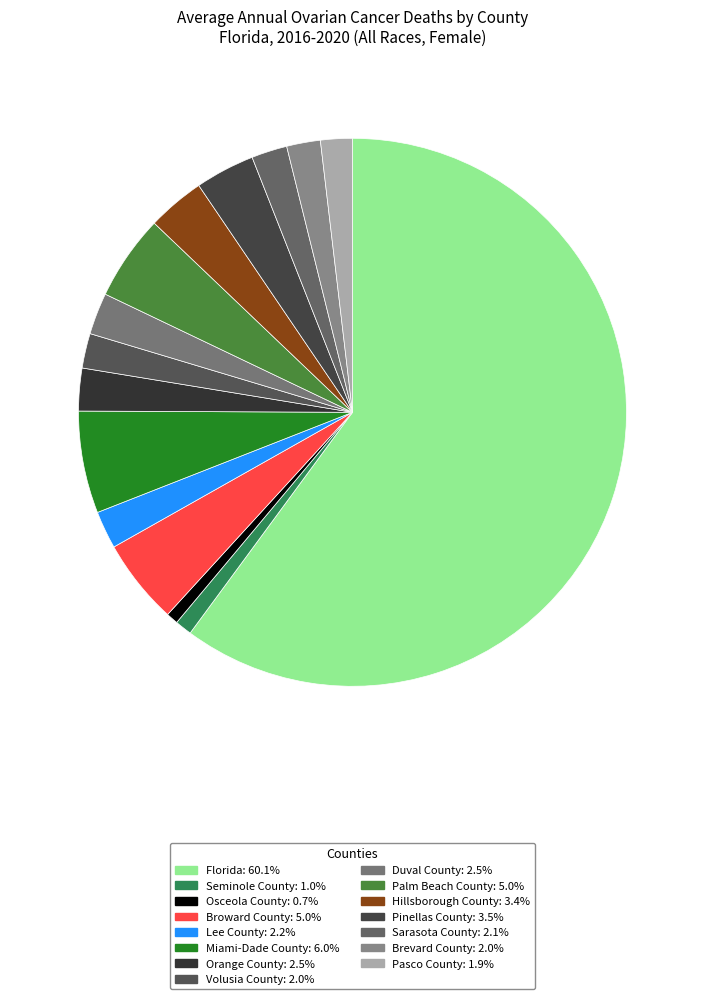

How many segments does this pie chart have?

15